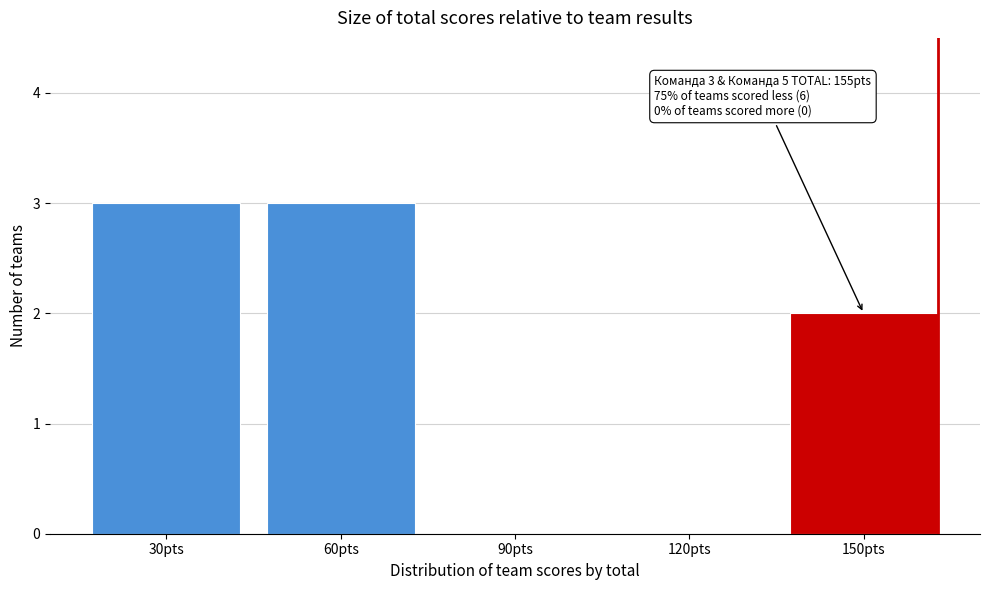

Reading left to right, list all the values displayed in this chart.

30pts=3	60pts=3	90pts=0	120pts=0	150pts=2